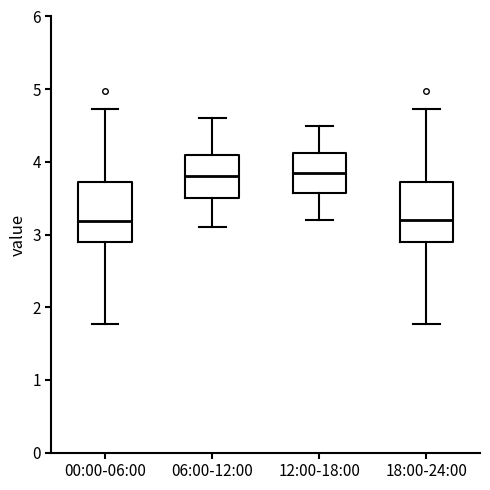

Reading left to right, transcribe this box plot: for each box, give where its median line is, the range the box spans, and where its two whiskers end, as read against the y-axis. The values are not printed on the chart, so give them approximately, as read against the axis.

00:00-06:00: median 3.2, box 2.9 to 3.7, whiskers 1.8 to 4.7
06:00-12:00: median 3.8, box 3.5 to 4.1, whiskers 3.1 to 4.6
12:00-18:00: median 3.9, box 3.6 to 4.1, whiskers 3.2 to 4.5
18:00-24:00: median 3.2, box 2.9 to 3.7, whiskers 1.8 to 4.7